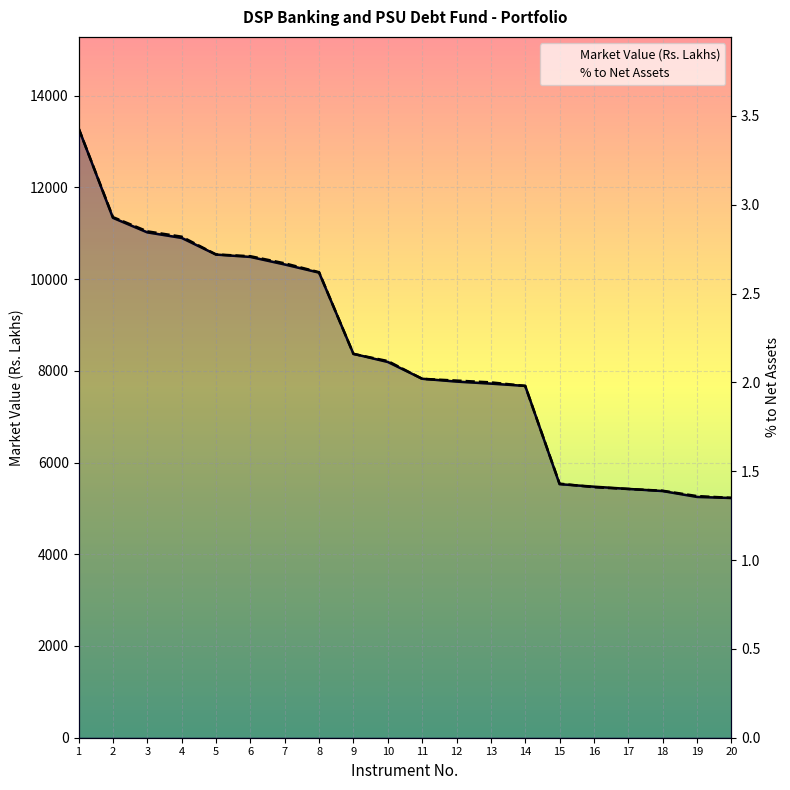

Reading right to left, extract all data points from this chart.

Market Value (Rs. Lakhs): 20=5226.5	19=5249.7	18=5377.7	17=5424.7	16=5473.2	15=5527.8	14=7670.6	13=7719.9	12=7764.2	11=7826.3	10=8191.8	9=8369.6	8=10139.8	7=10317.3	6=10482.1	5=10533.9	4=10896.6	3=11017.3	2=11333.9	1=13286.7
% to Net Assets: 20=1.4	19=1.4	18=1.4	17=1.4	16=1.4	15=1.4	14=2.0	13=2.0	12=2.0	11=2.0	10=2.1	9=2.2	8=2.6	7=2.7	6=2.7	5=2.7	4=2.8	3=2.9	2=2.9	1=3.4